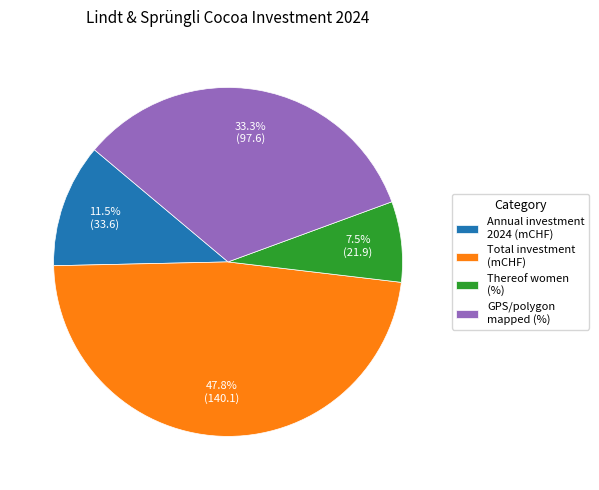

How much of the chart is everything except Total investment (mCHF)?

52.2%